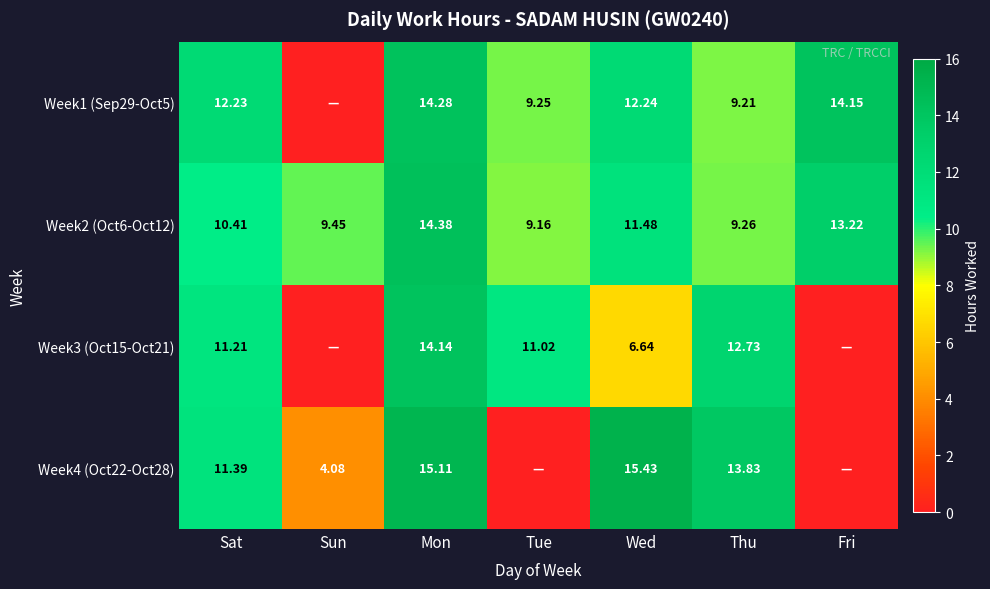

Rank the categories by Week2 (Oct6-Oct12) value from highest to lowest.

Mon, Fri, Wed, Sat, Sun, Thu, Tue